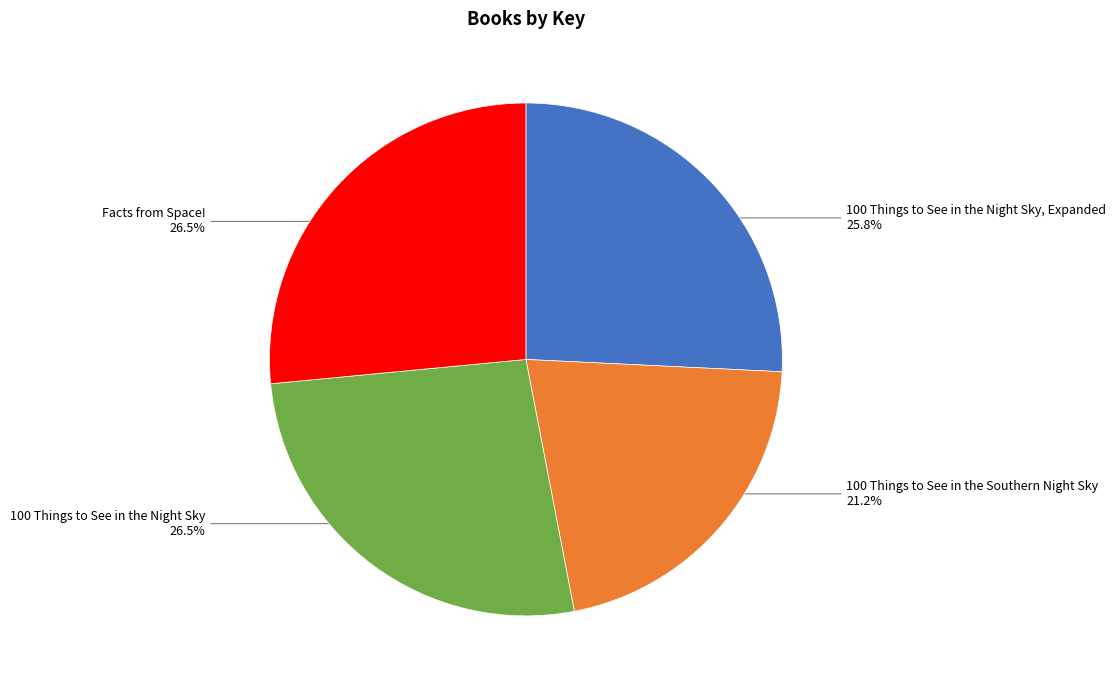

Is there a majority slice in this chart?

No